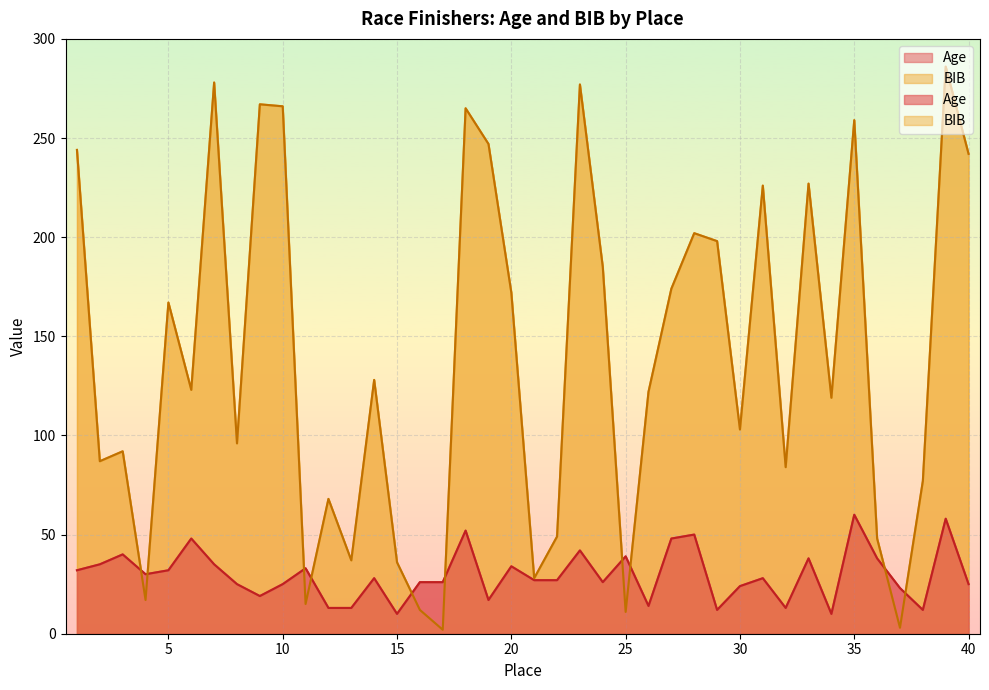

Rank the series by their average value, from highest to lowest.

BIB, Age